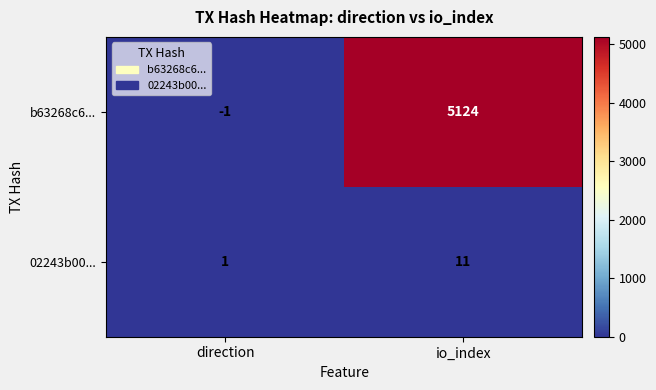

What is the sum of all 02243b00... values?

12